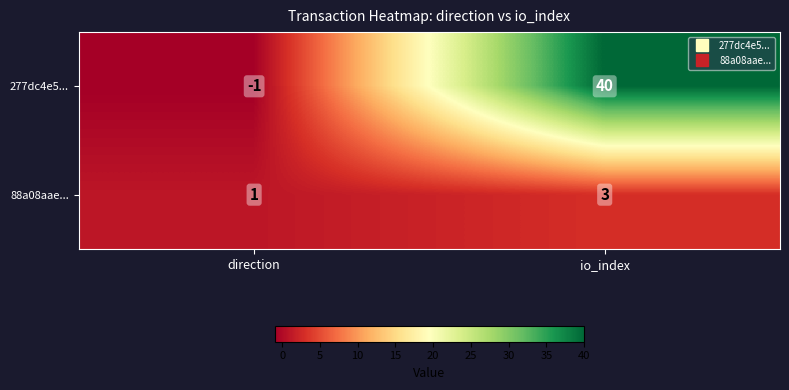

What is the spread (max minus min) of values at io_index?

37